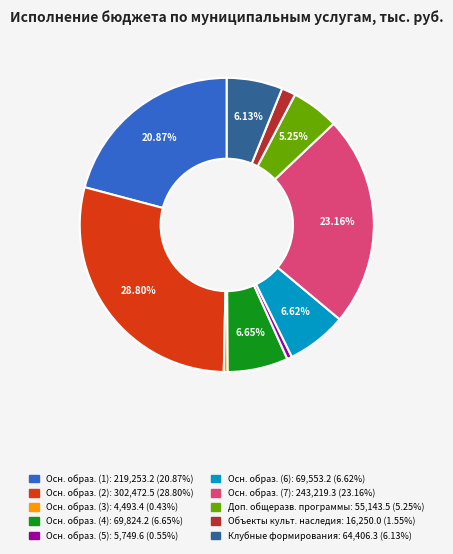

How many slices are in this pie chart?

10